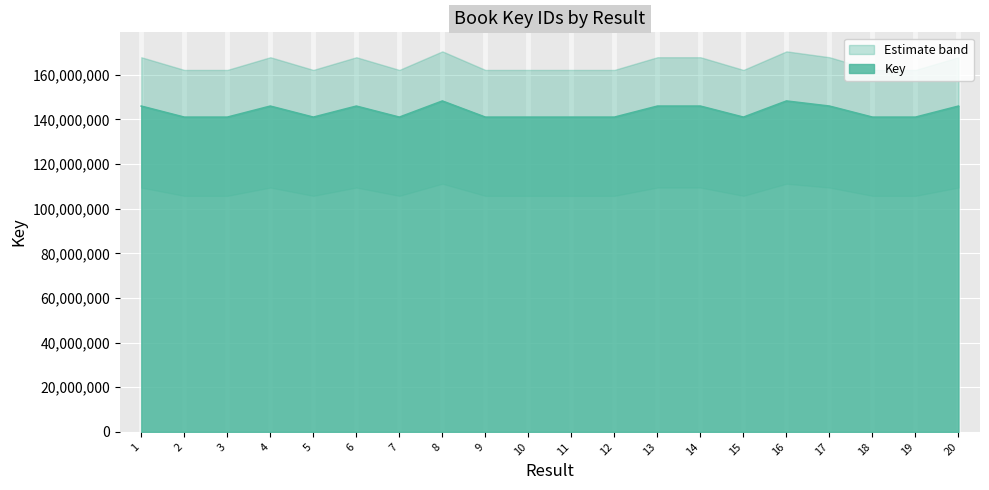

How many lines are shown in the chart?

1